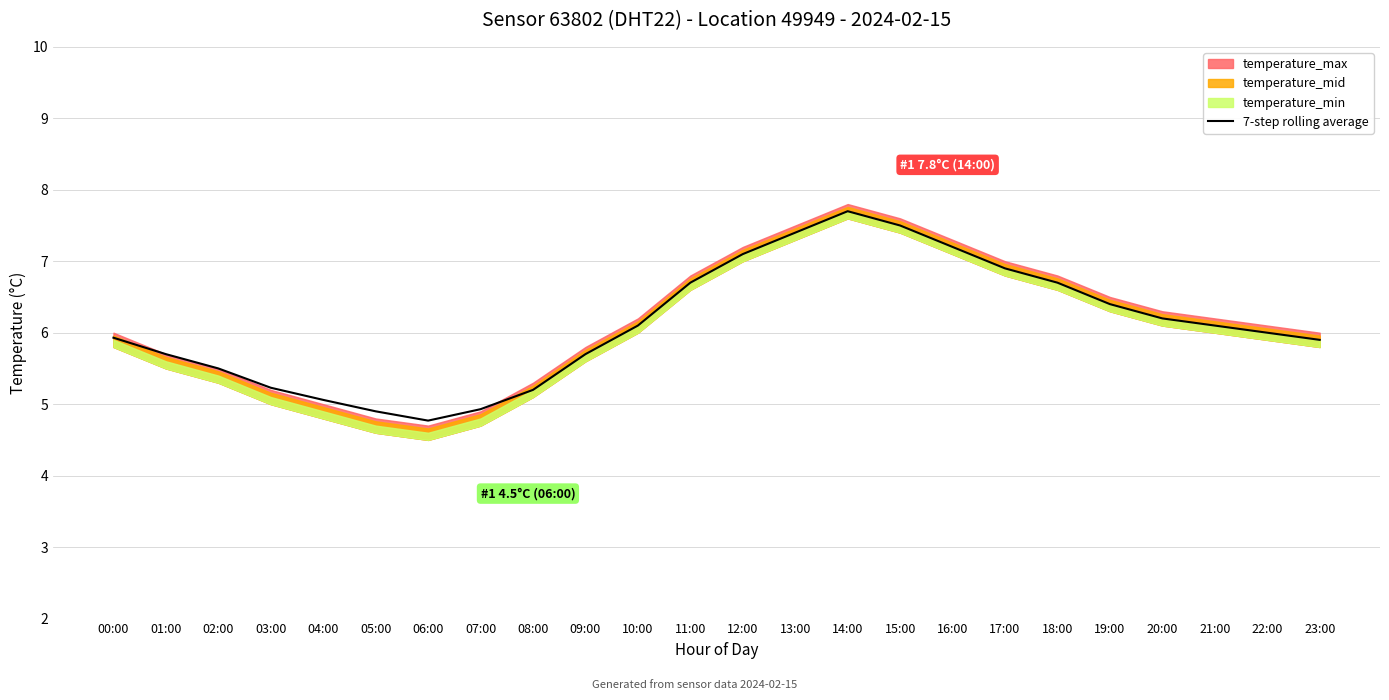

What is the label of the 2nd point from the left?

01:00